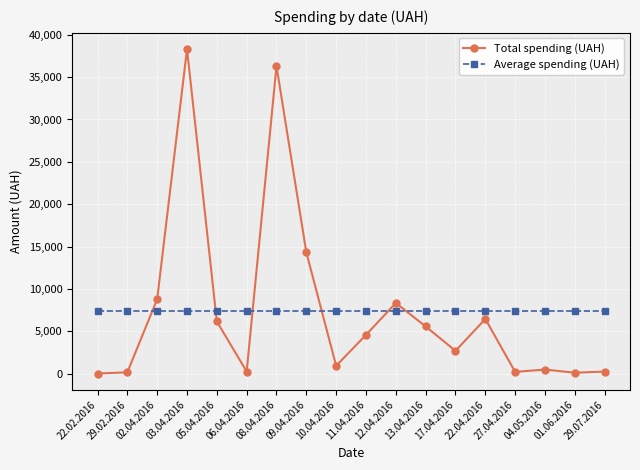

List the series in order of their peak value, highest first.

Total spending (UAH), Average spending (UAH)